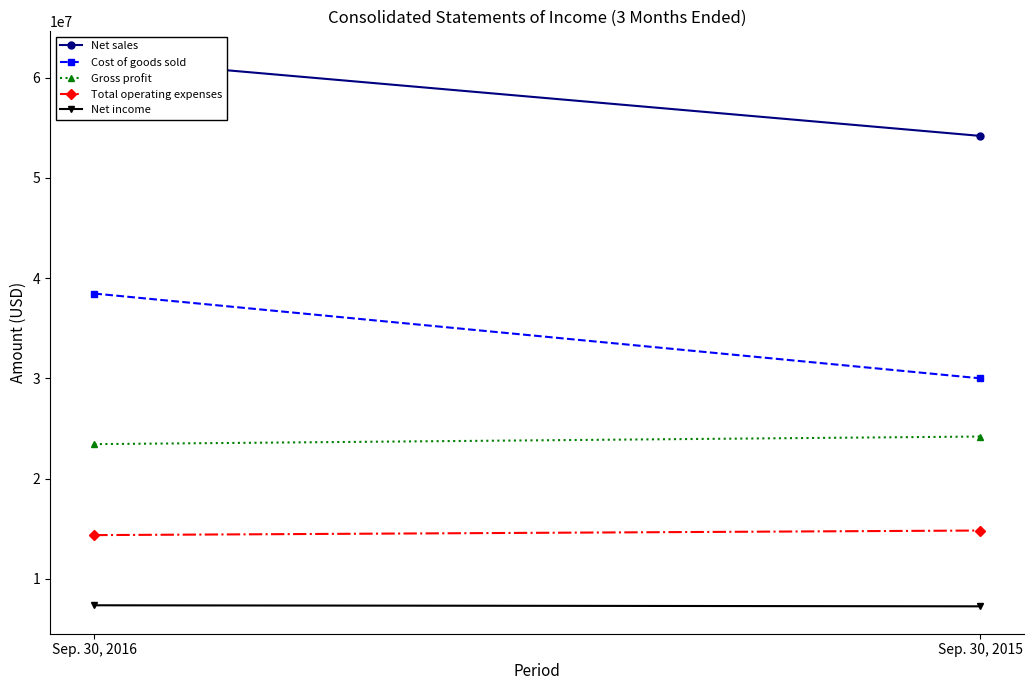

Read the Total operating expenses value at Sep. 30, 2016.

14352337